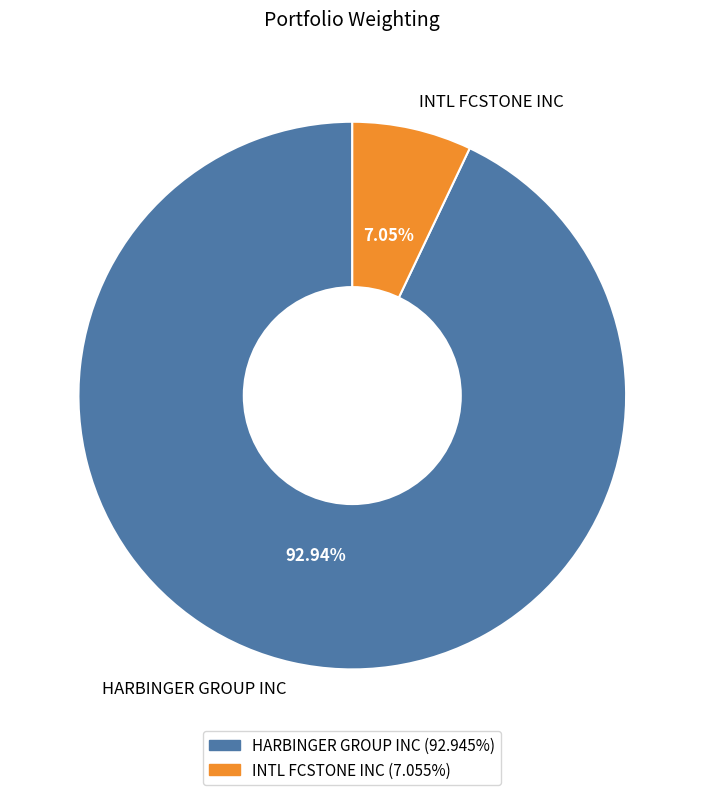

What percentage is the INTL FCSTONE INC slice, to the nearest percent?

7%